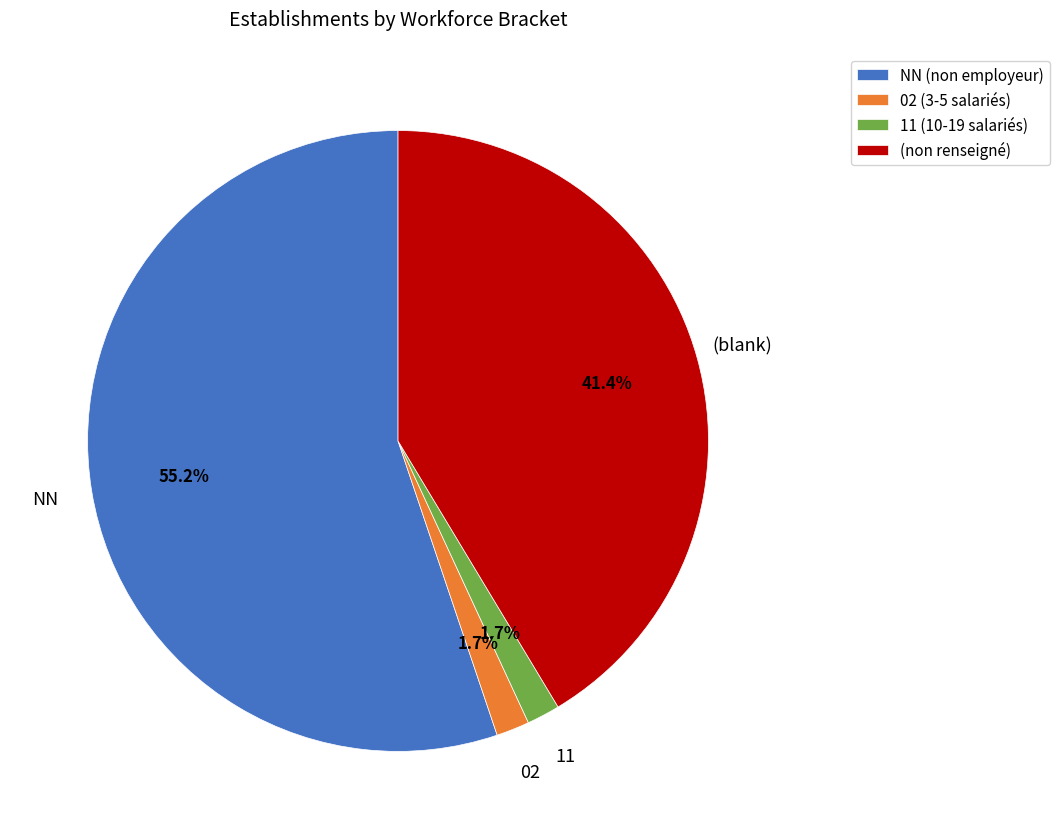

What is the ratio of the value at (non renseigné) to the value at NN (non employeur)?

0.8